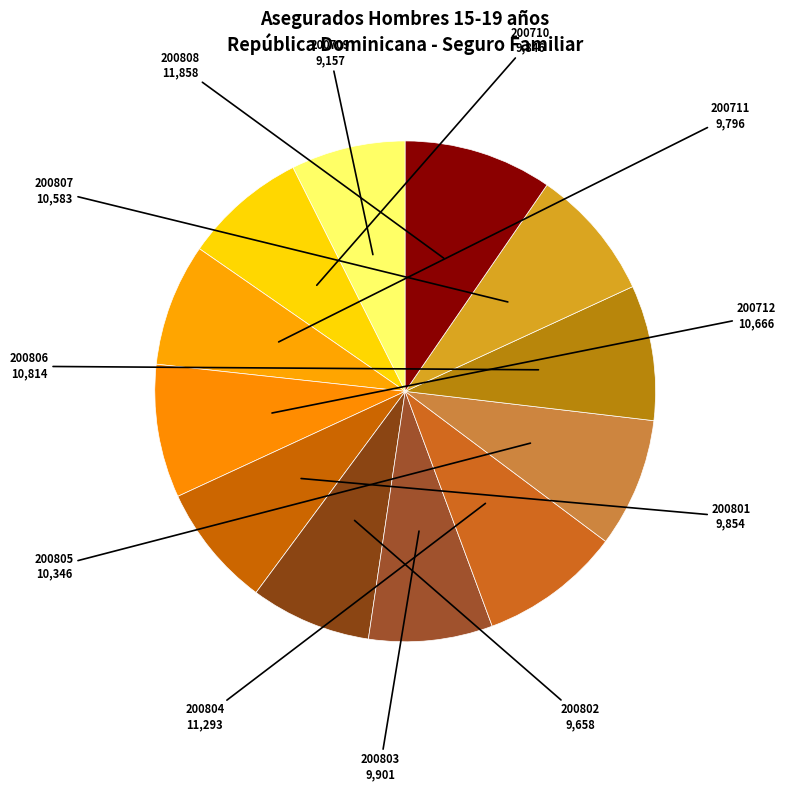

Approximately how many times larger is the value at 200710 compared to 200804?

0.9